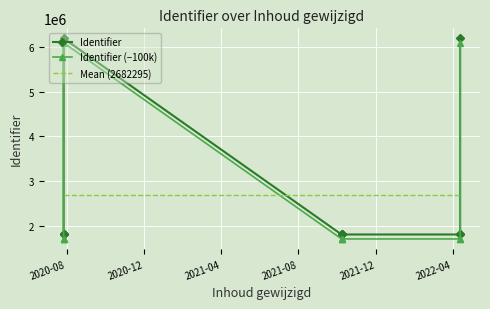

Reading left to right, transcribe all the data shown in this chart.

Identifier: 1803227	1803234	1803233	6198537	1803224	1803225	1803231	1803247	1803248	6198544
Identifier (−100k): 1703227	1703234	1703233	6098537	1703224	1703225	1703231	1703247	1703248	6098544
Mean (2682295): 2682295	2682295	2682295	2682295	2682295	2682295	2682295	2682295	2682295	2682295